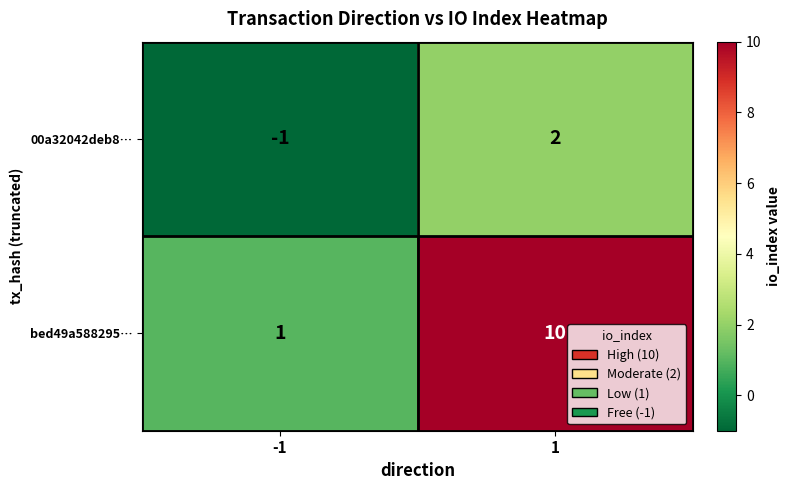

At which category is the sum across all series the highest?

1